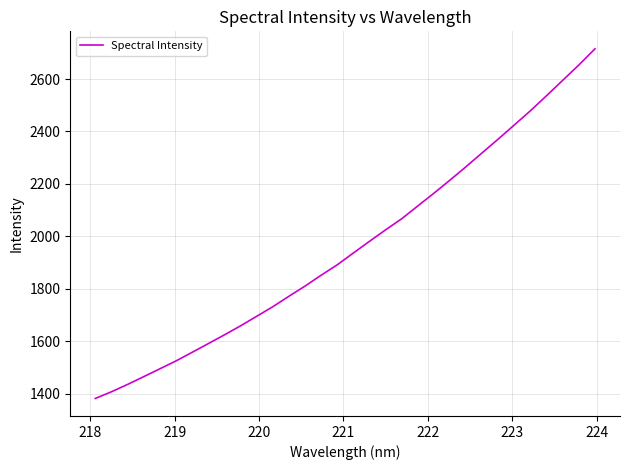

What is the greatest value displayed?

2715.2